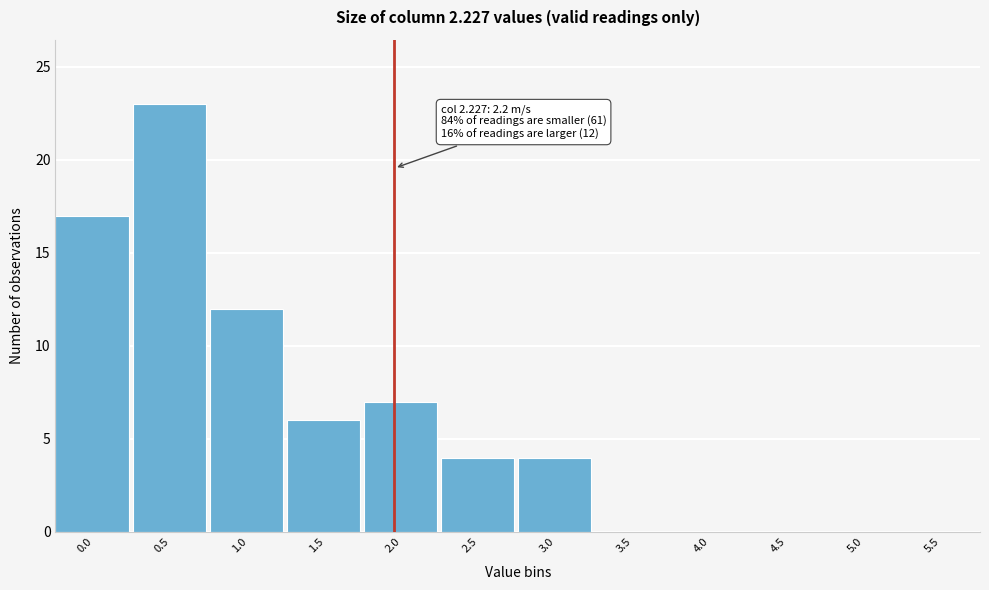

Reading left to right, extract all data points from this chart.

0.0=17	0.5=23	1.0=12	1.5=6	2.0=7	2.5=4	3.0=4	3.5=0	4.0=0	4.5=0	5.0=0	5.5=0